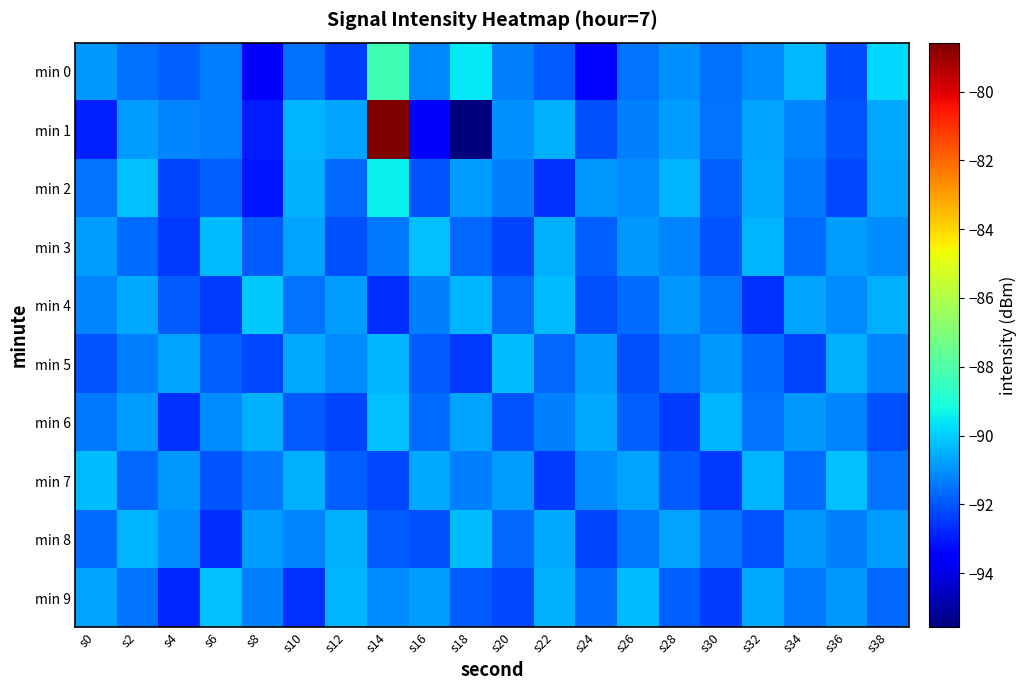

Which has a higher value, s34 or s10?

s34